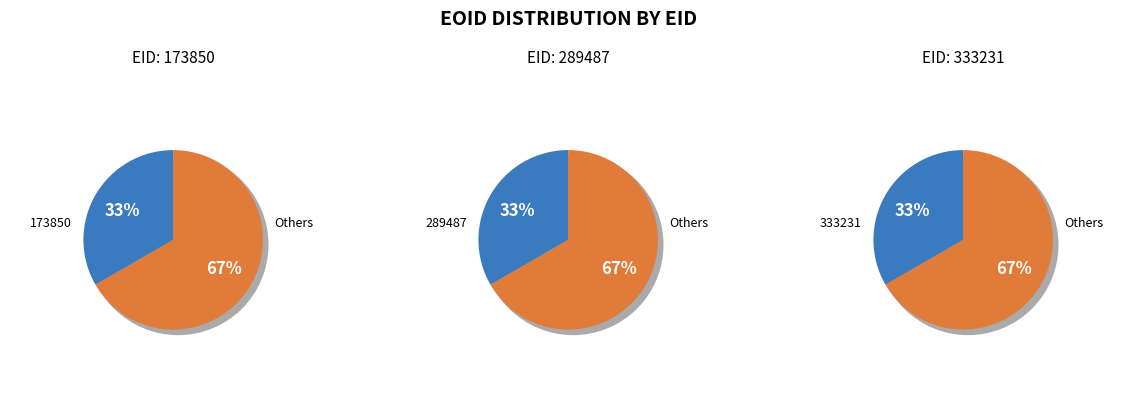

The 173850 slice represents 44% of the pie. True or false?

False